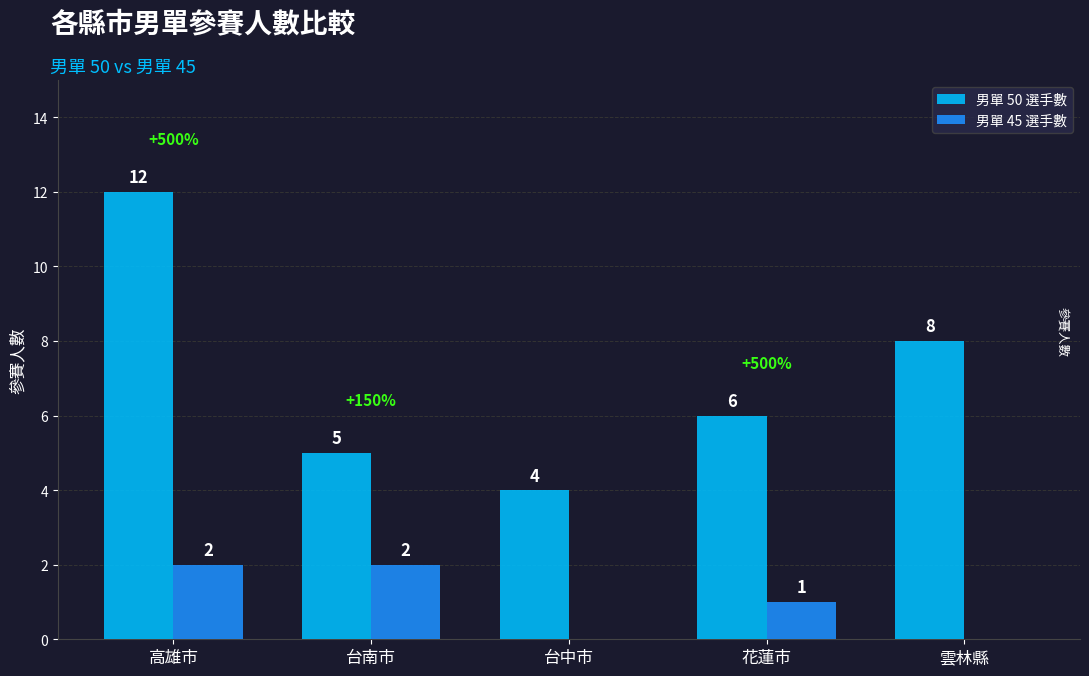

What is the sum of the 男單 50 選手數 values at 台南市 and 高雄市?

17